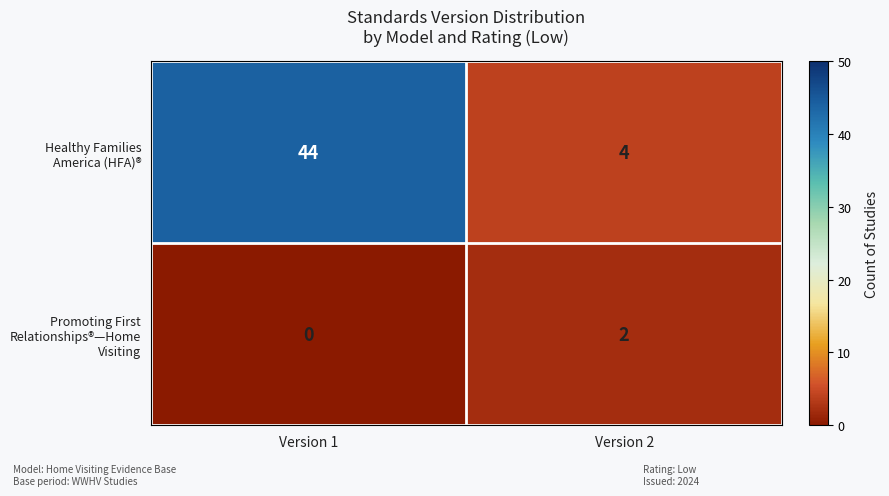

What is the difference between the highest and lowest values at Version 1?

44